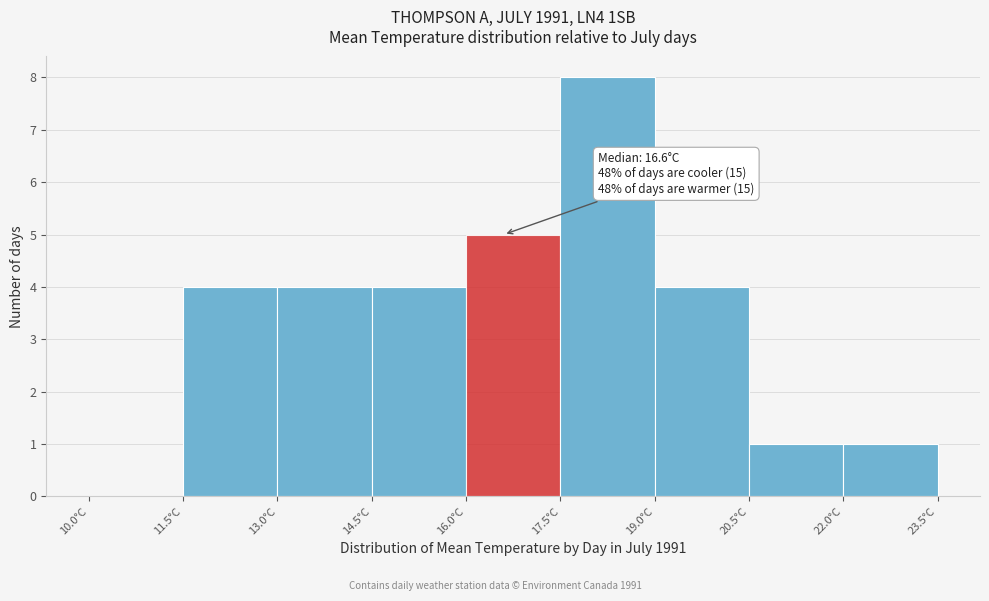

Over which range of the x-axis is the bar tallest?

17.5 to 19.0